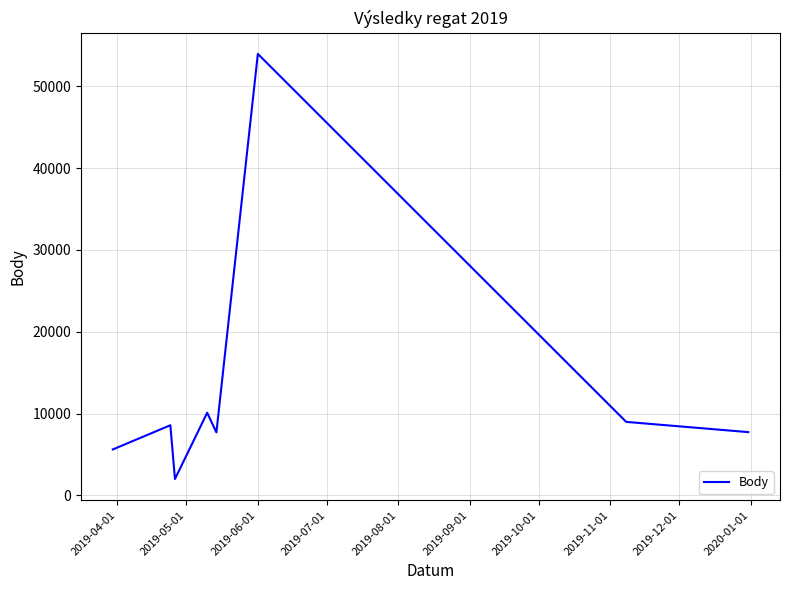

True or false: the data has more than 2 interior local peaks.

True